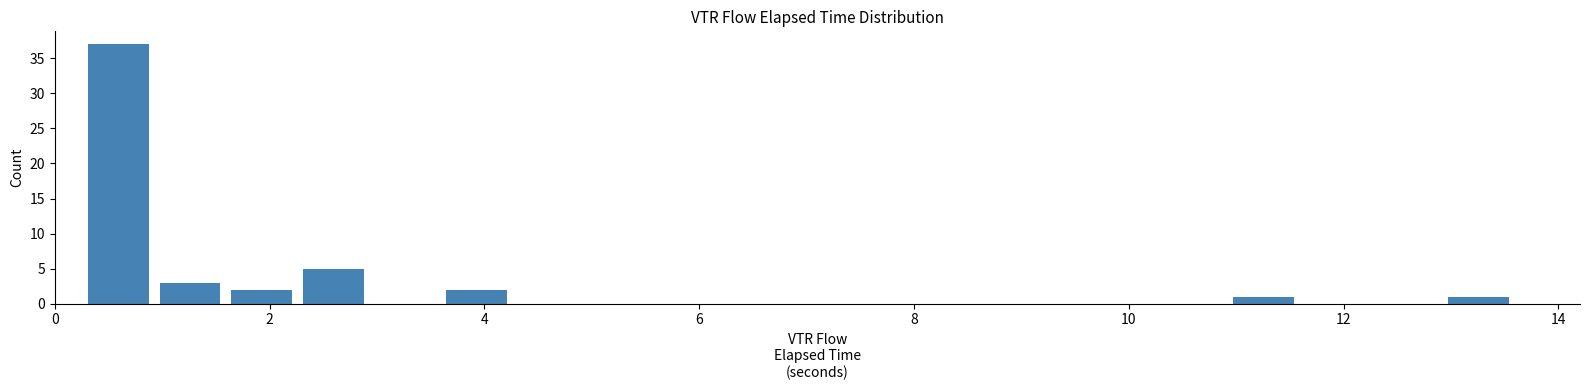

Around what value on the x-axis is the tallest bar? Give the approximate position of its centre, as read against the axis.

0.6